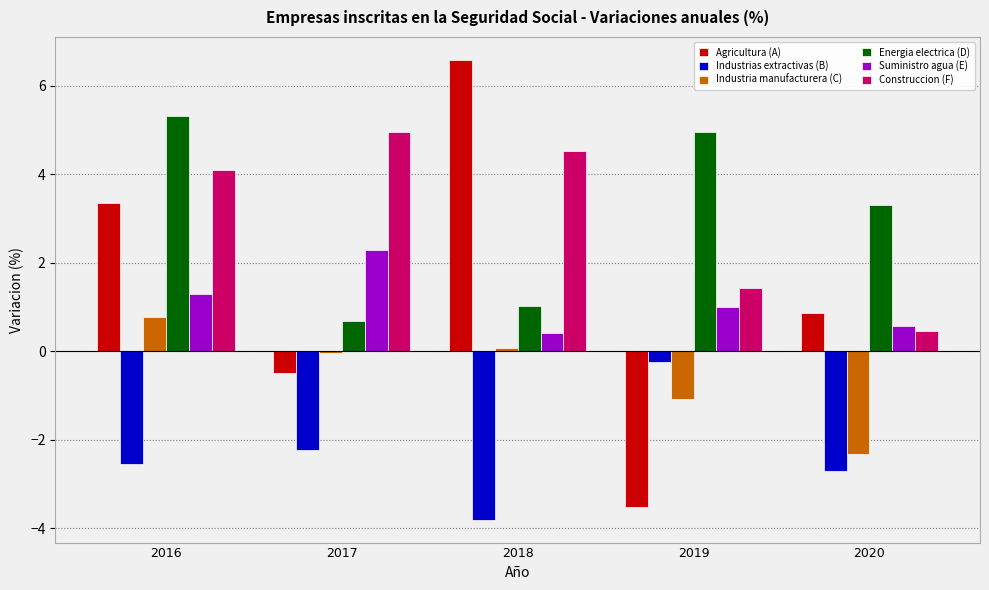

How many data points does each series have?

5